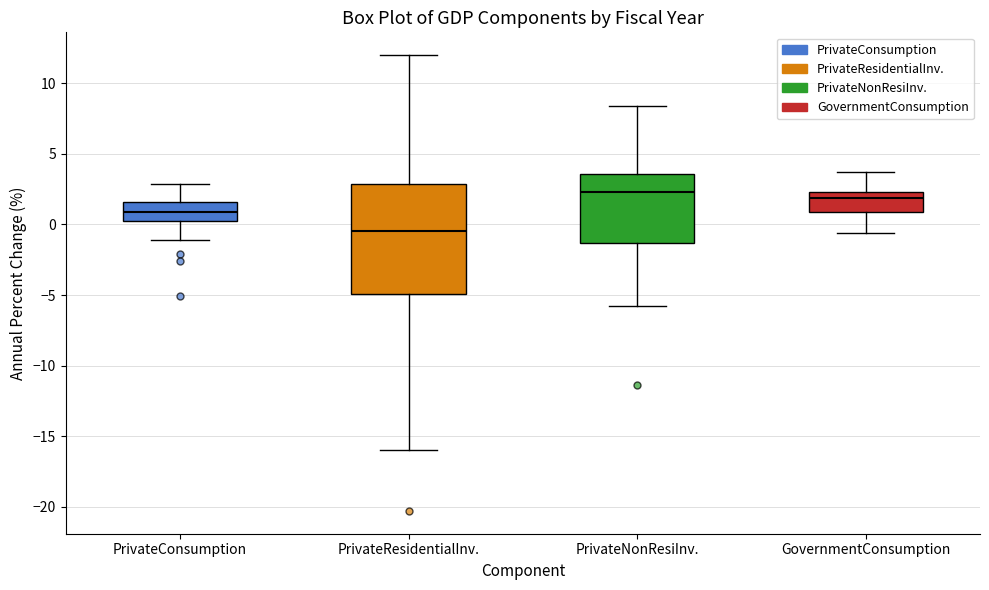

Comparing the boxes themselves (not the whiskers), which one is the tallest?

PrivateResidentialInv.